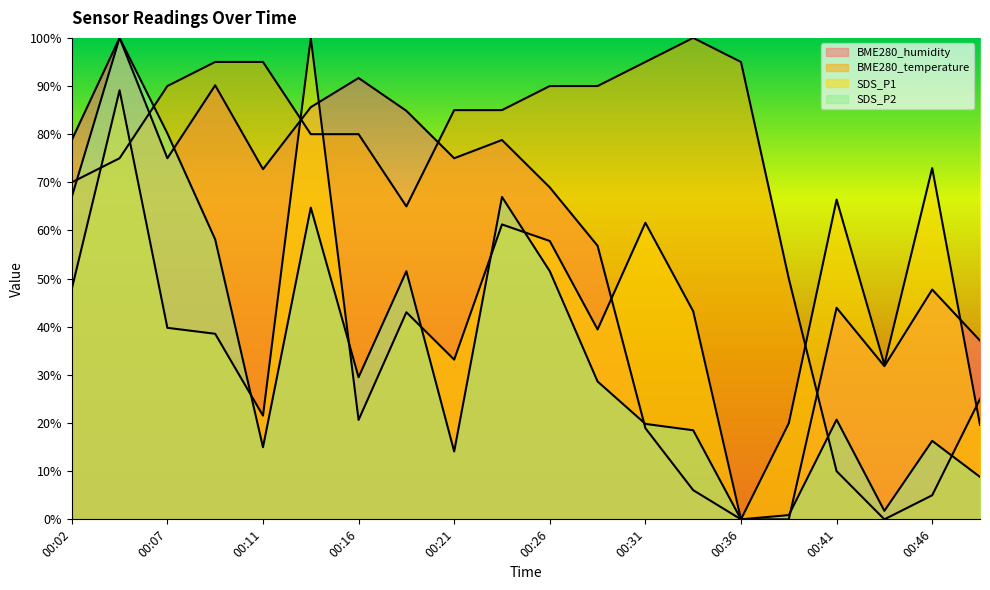

What is the total value across all series at 00:02?

263.6